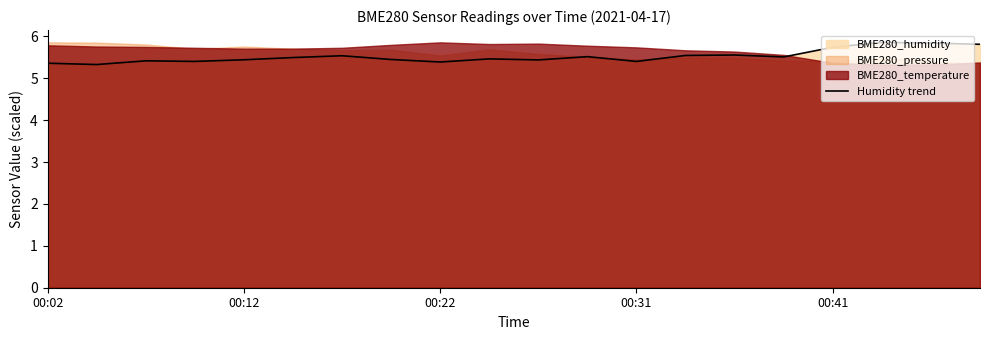

What is the lowest value of the Humidity trend series?

5.3